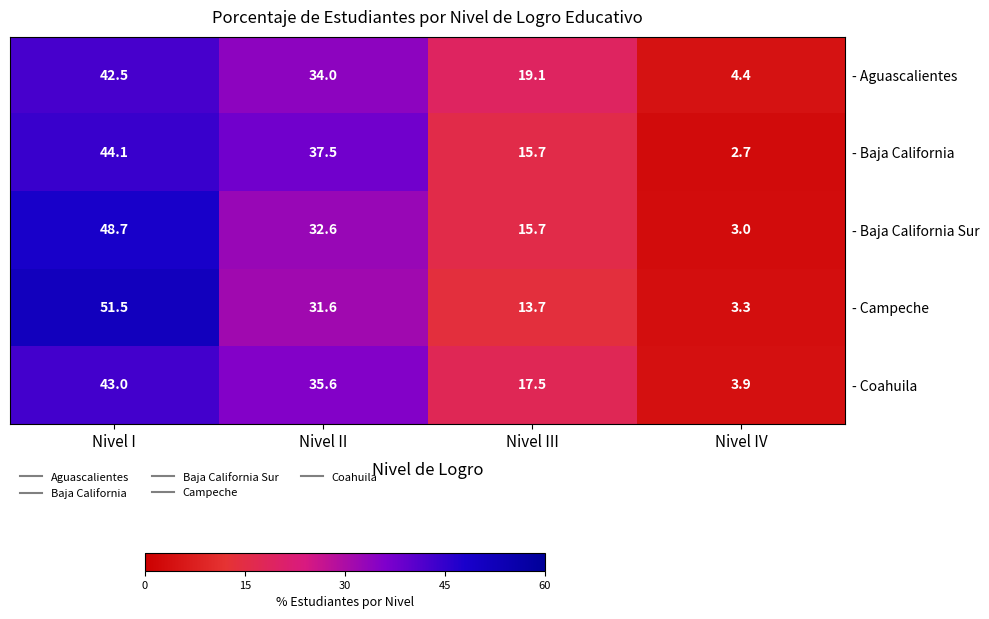

What is the average value of the - Baja California Sur series?

25.0